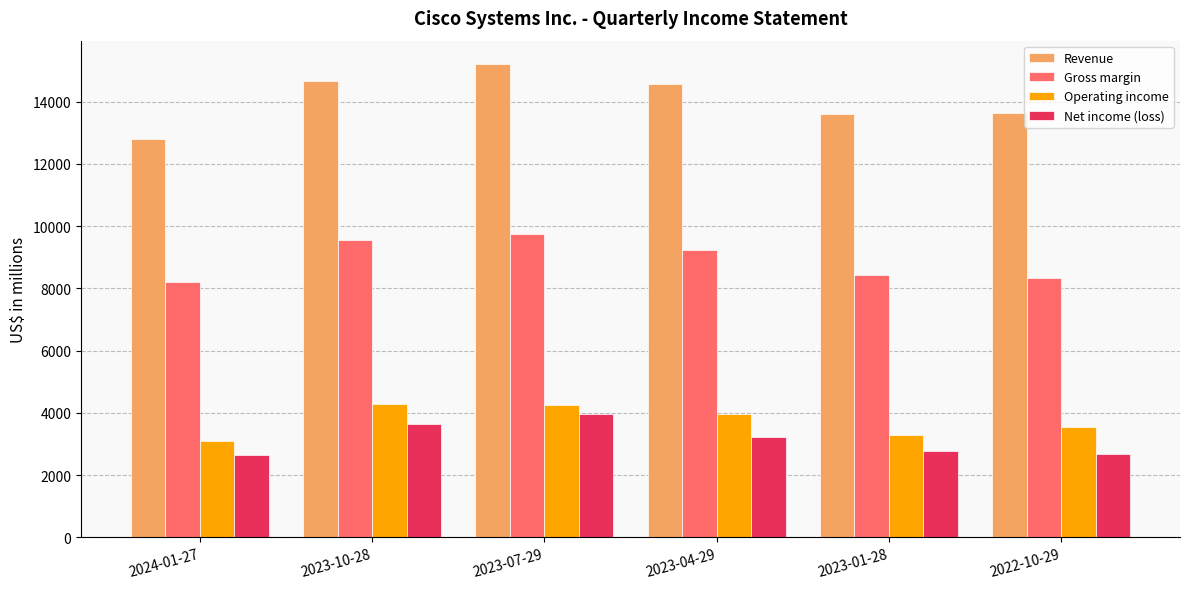

At how many categories does at least one series exceed 6311?

6